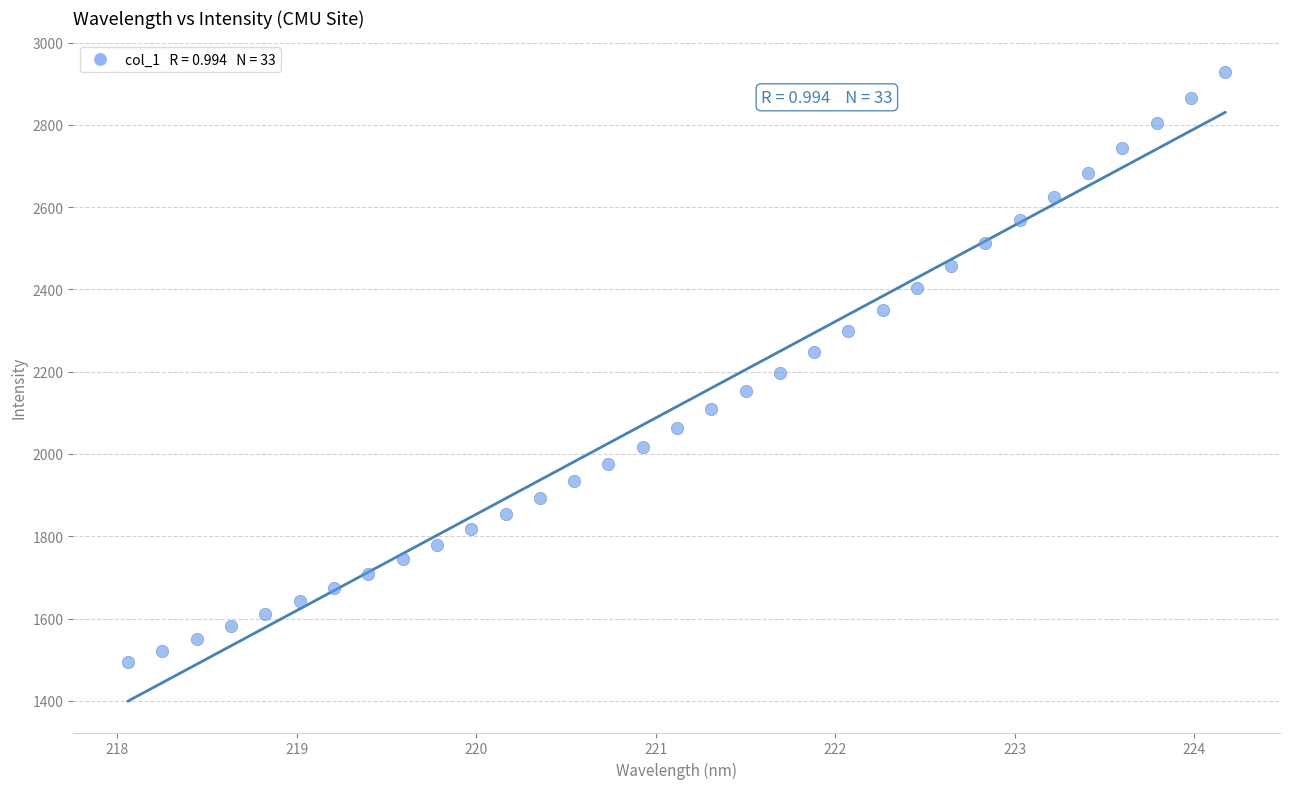

What is the range of X values (max minus min)?

6.1